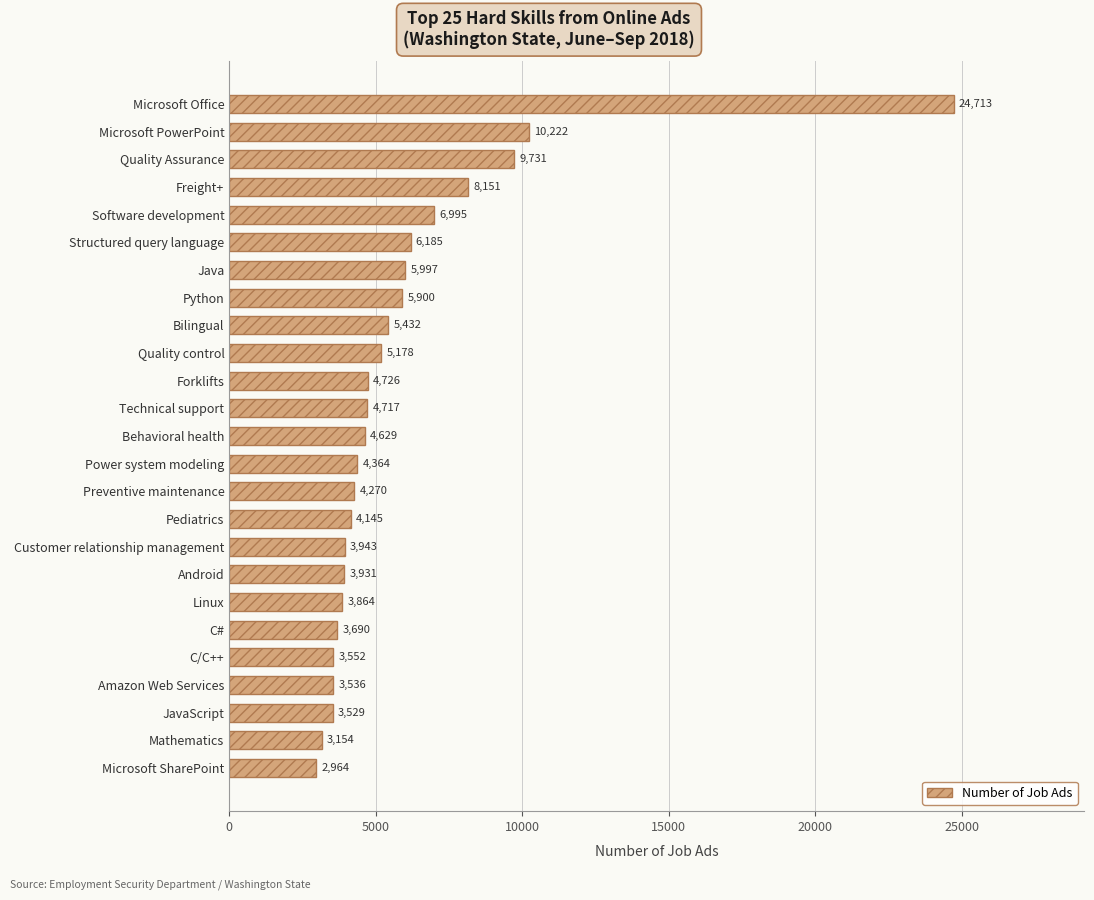

What is the difference between the second highest and minimum values?

7258